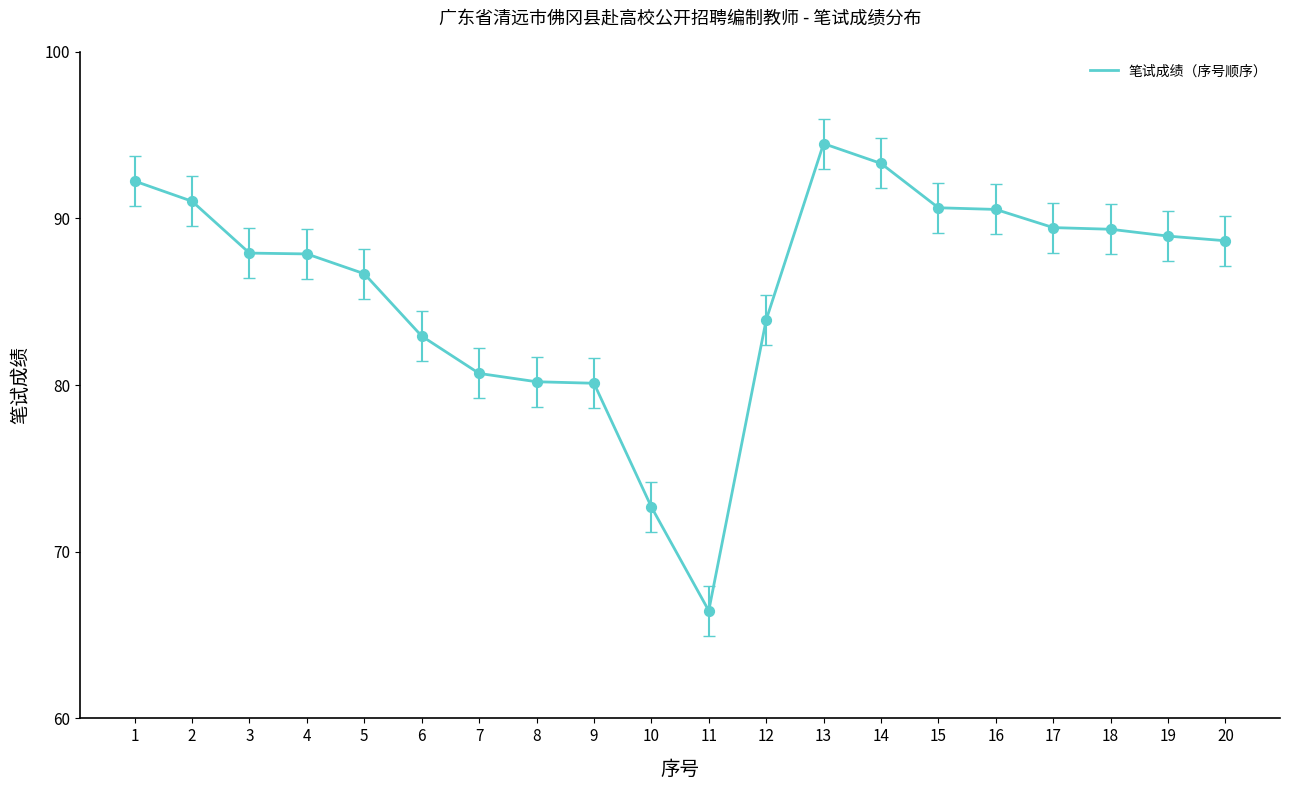

What is the change in value from 3 to 10?

-15.2